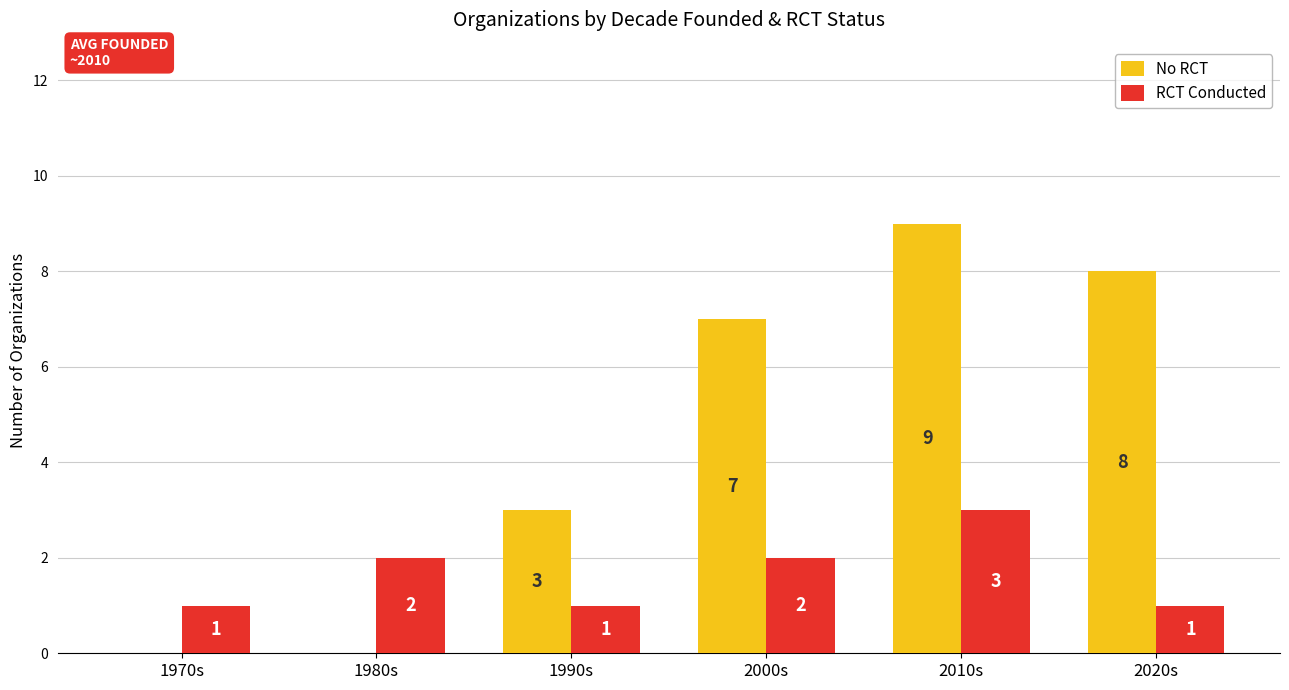

What is the sum of the No RCT values at 1980s and 2000s?

7